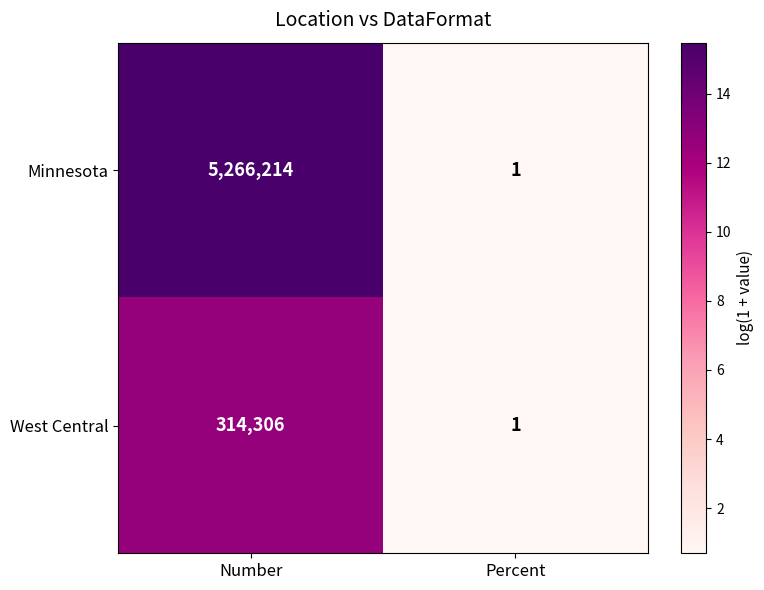

What is the sum of all Minnesota values?

5266215